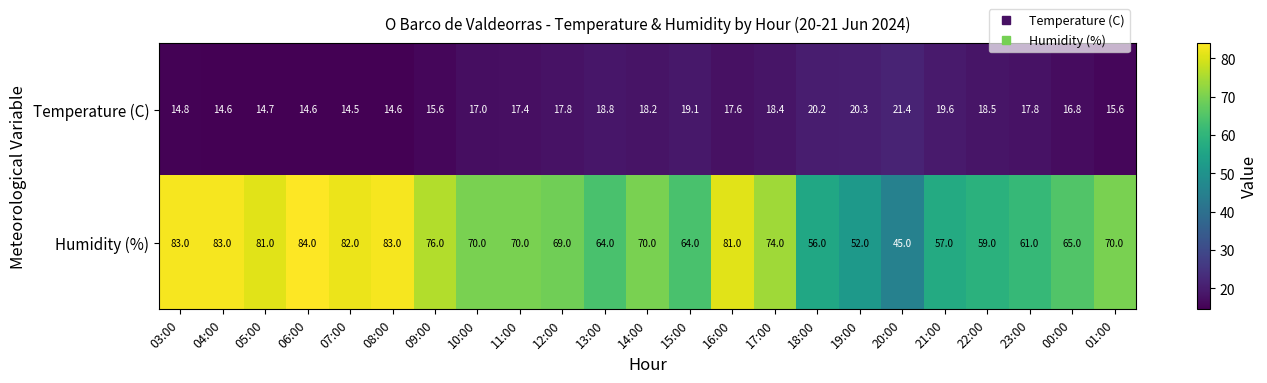

List the series in order of their overall mean, highest first.

Humidity (%), Temperature (C)